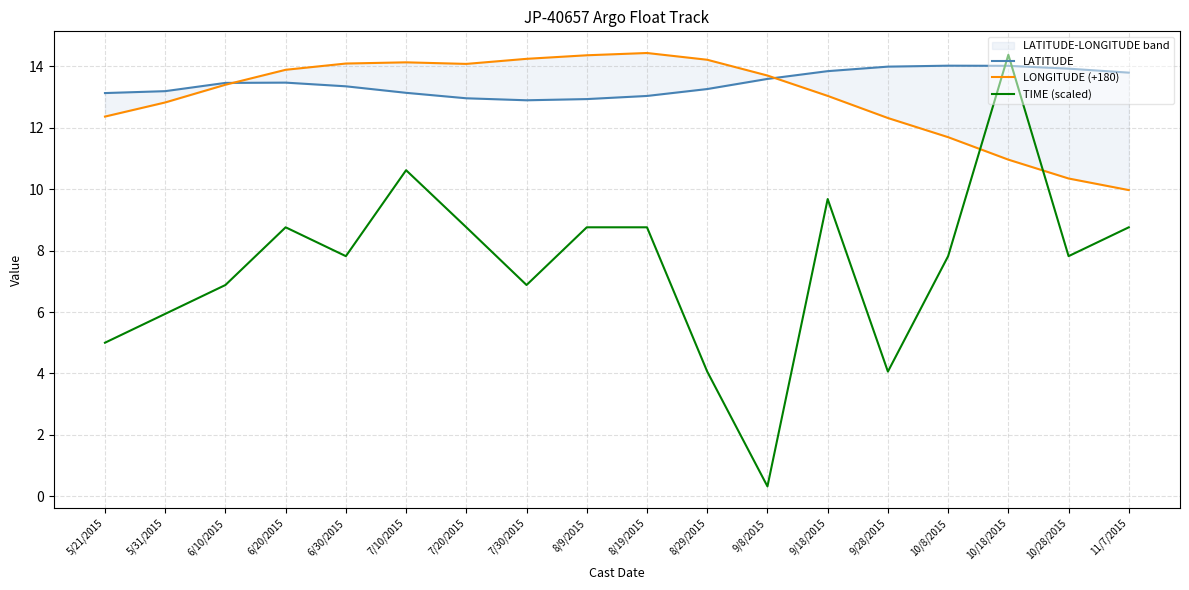

Rank the series at 10/28/2015 from lowest to highest value.

TIME (scaled), LONGITUDE (+180), LATITUDE